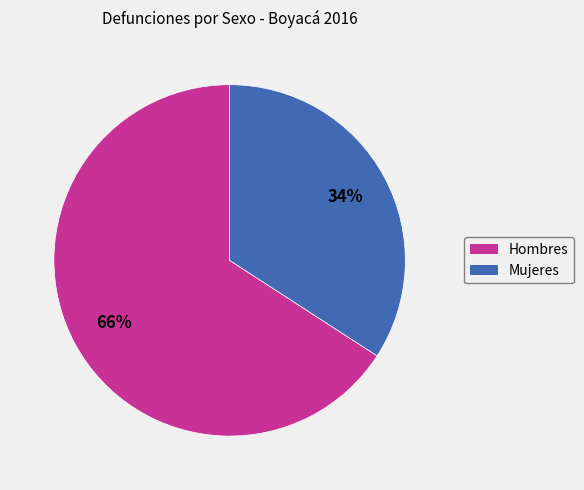

What percentage is the Hombres slice, to the nearest percent?

66%